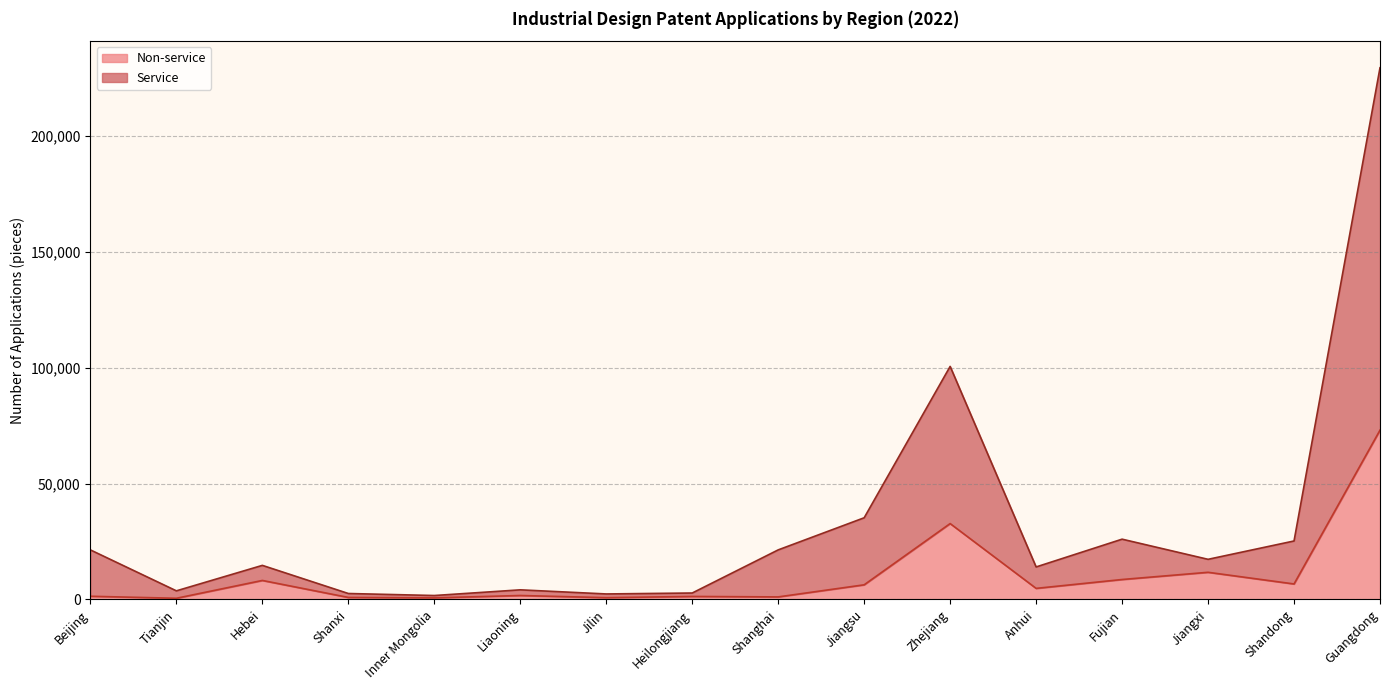

What is the sum of the Non-service values at Anhui and Jiangxi?

16512